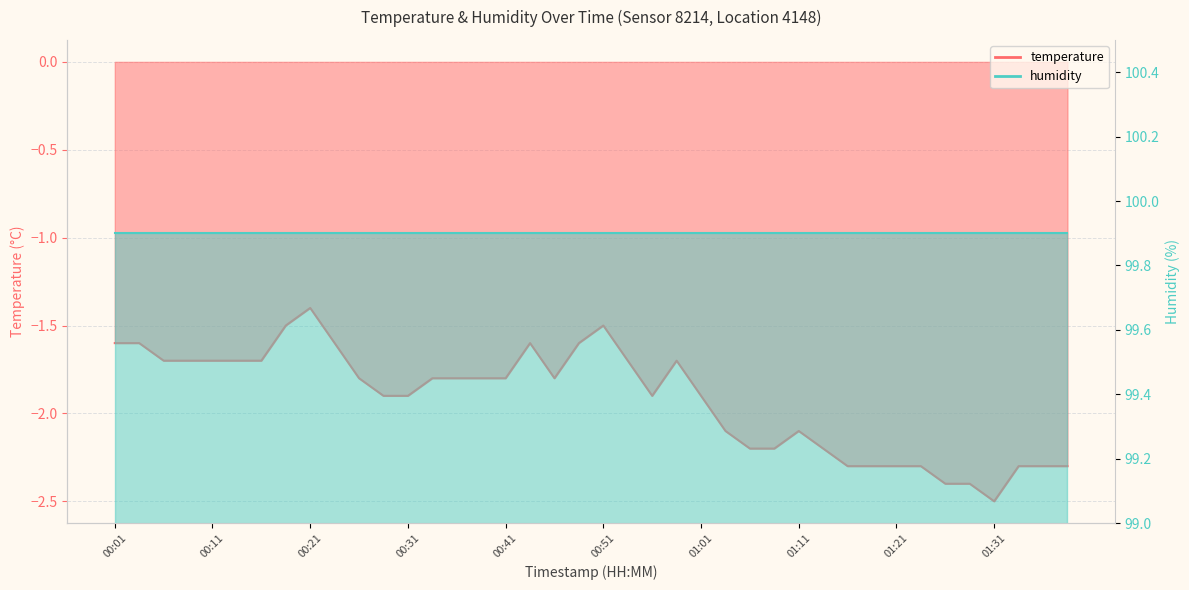

What is the difference between the second highest and second lowest values?

0.9